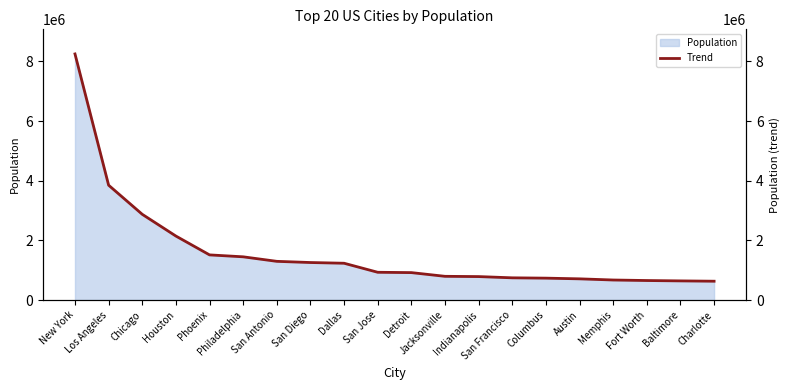

Between Baltimore and San Antonio, which is larger?

San Antonio